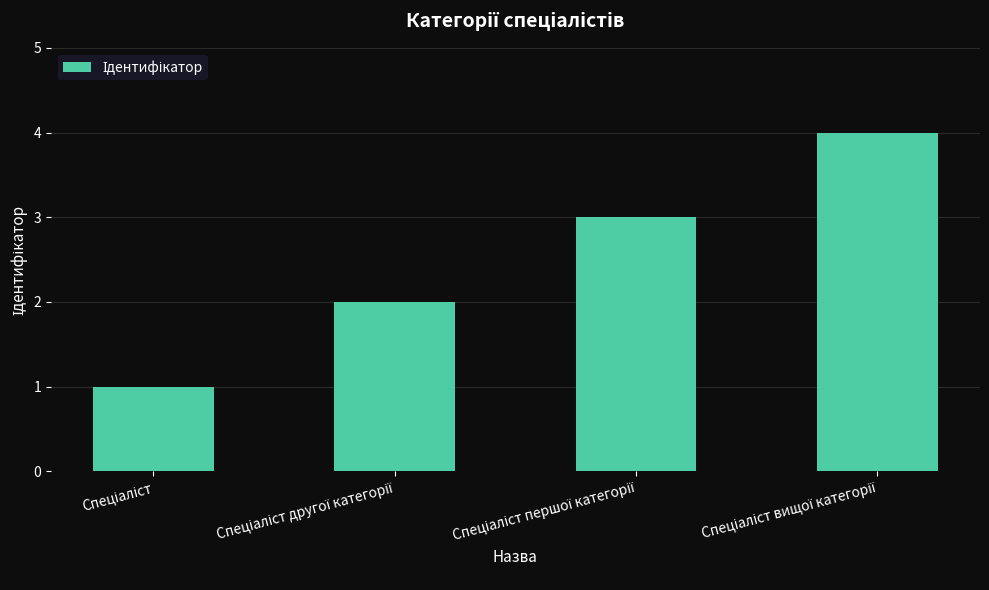

What is the greatest value displayed?

4